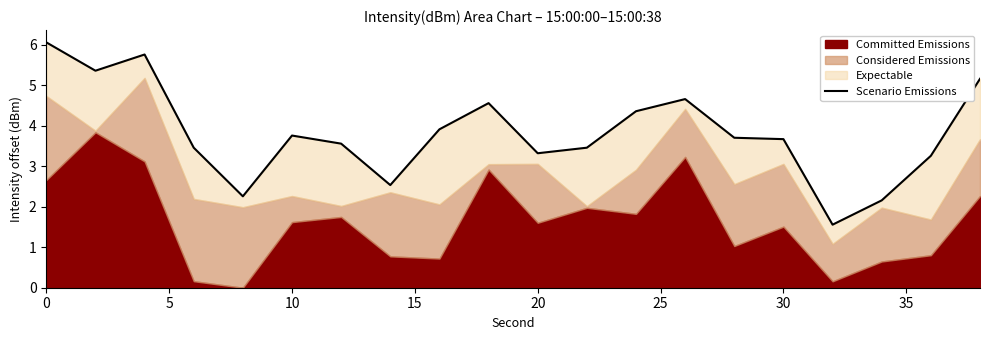

How many values are below 3?

4